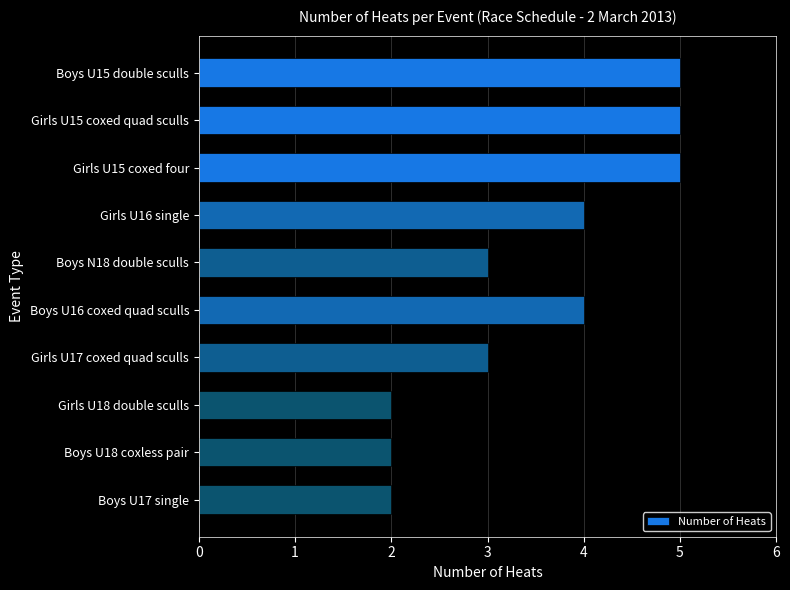

What is the greatest value displayed?

5